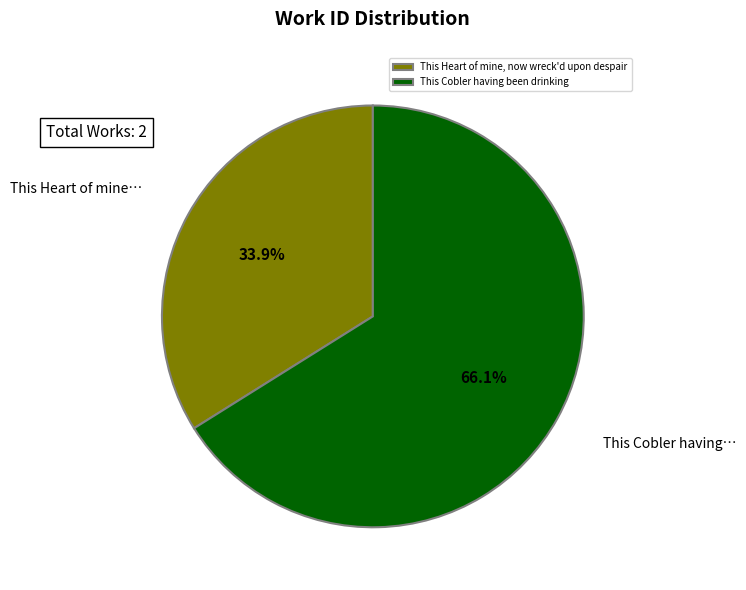

To the nearest percent, what is the difference between the largest and smallest slice percentages?

32%